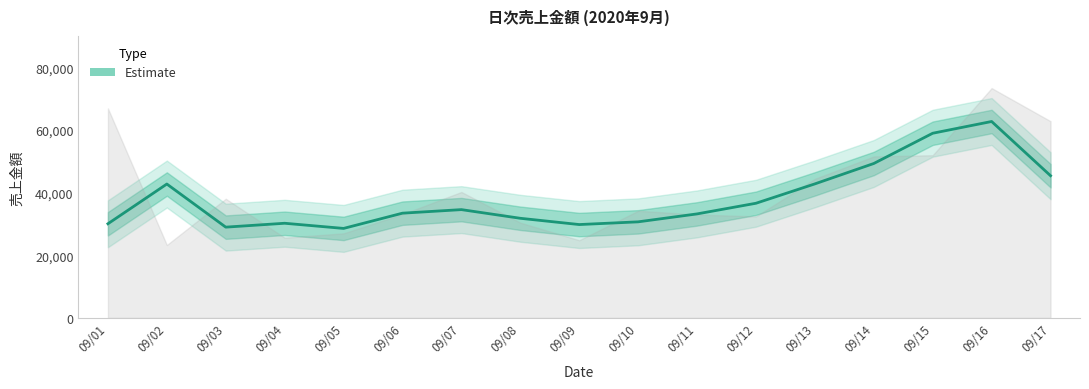

Reading left to right, transcribe all the data shown in this chart.

09/01=30053.3	09/02=42733.3	09/03=28973.3	09/04=30213.3	09/05=28566.7	09/06=33433.3	09/07=34566.7	09/08=31800.0	09/09=29800.0	09/10=30666.7	09/11=33200.0	09/12=36600.0	09/13=42783.3	09/14=49293.3	09/15=58946.7	09/16=62696.7	09/17=45386.7